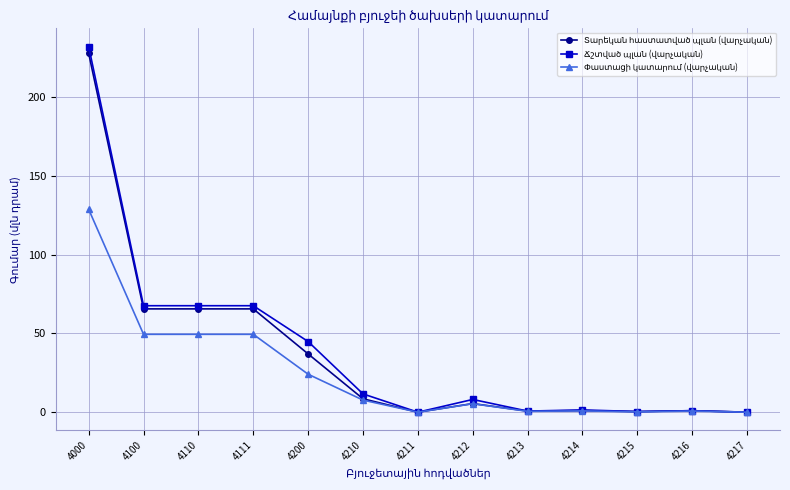

At which category is the sum across all series the highest?

4000